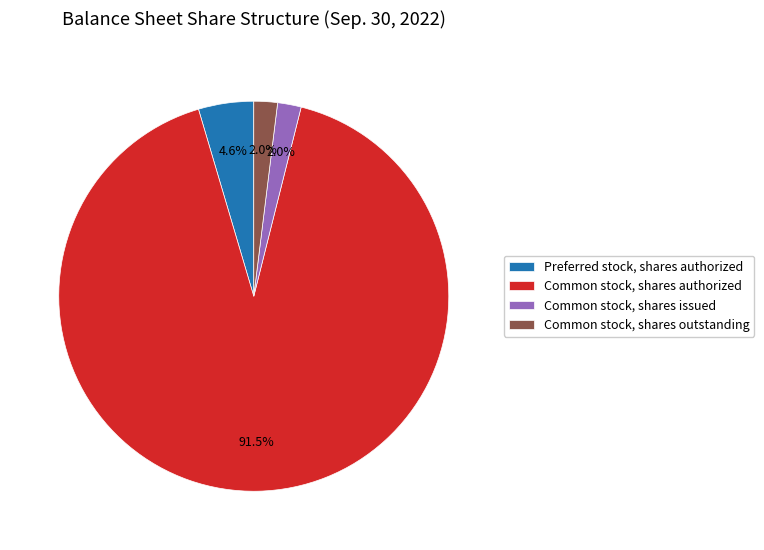

Between Common stock, shares authorized and Common stock, shares outstanding, which is larger?

Common stock, shares authorized